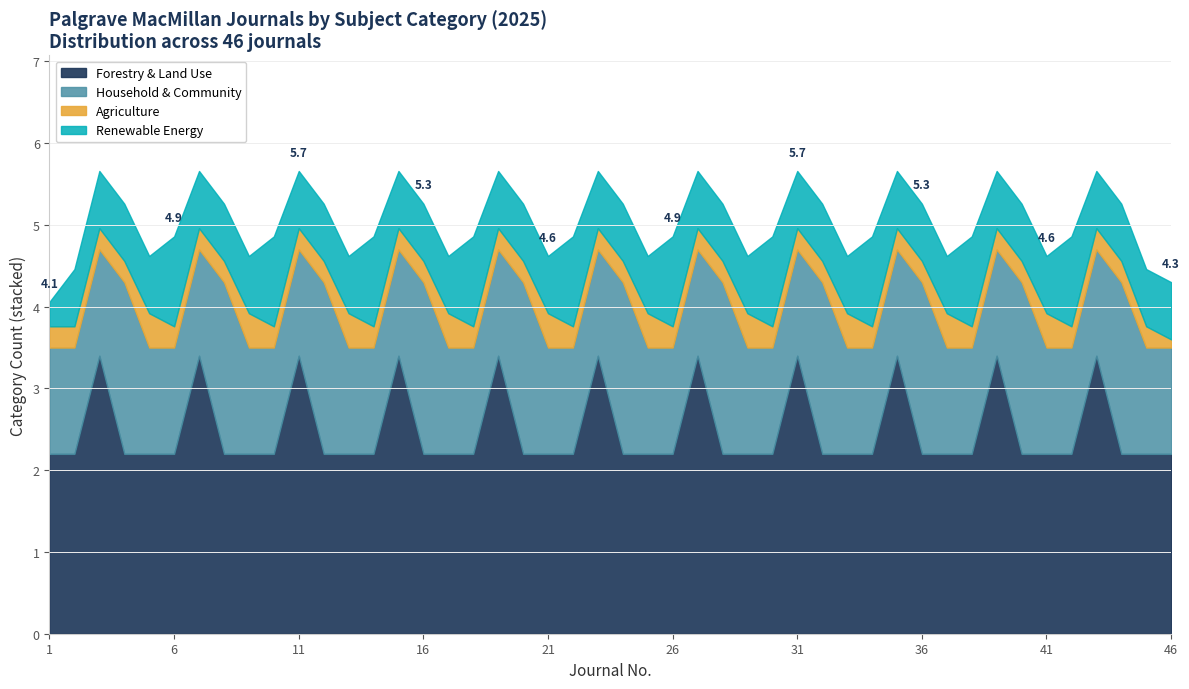

The value of Forestry & Land Use at 11 is 2.3. True or false?

False